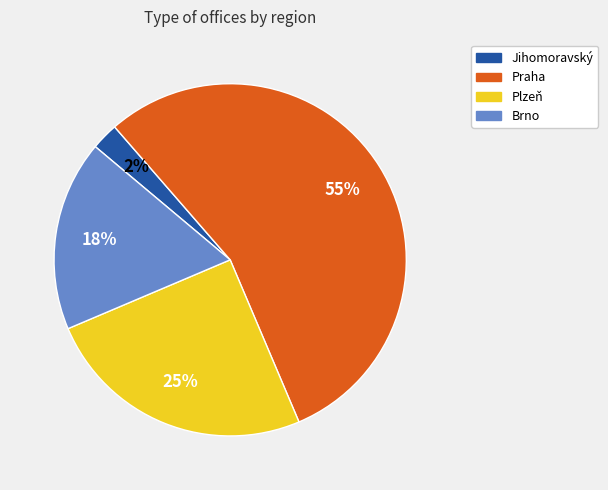

Which category has the biggest portion of the pie?

Praha